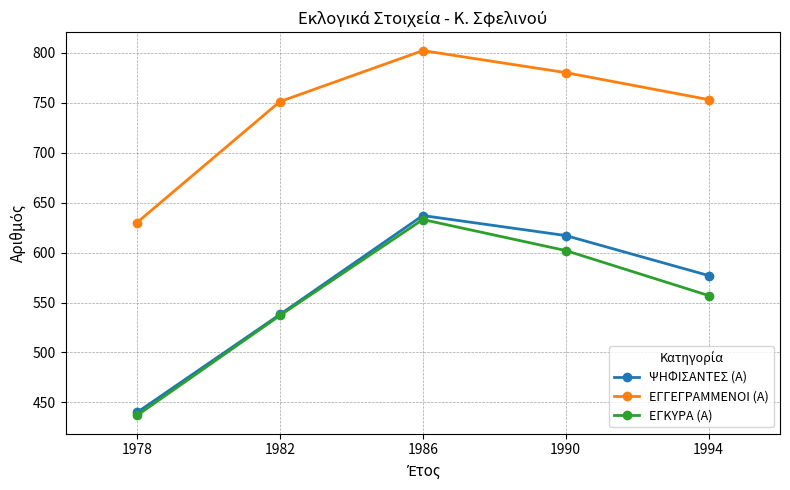

Which series has the widest spread of values?

ΨΗΦΙΣΑΝΤΕΣ (Α)